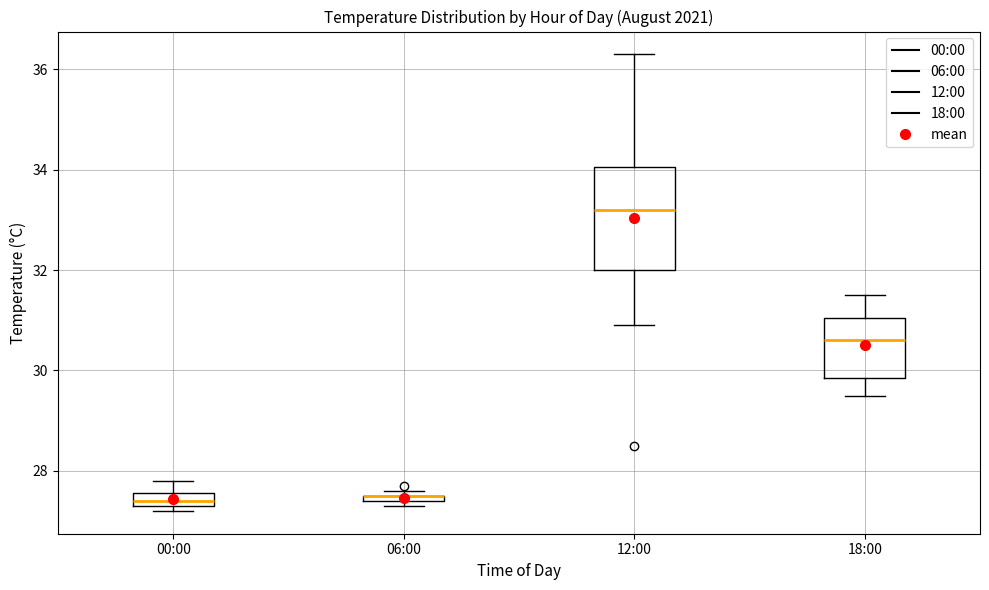

Where is the lower edge of the box for 06:00 on the y-axis? The values are not printed on the chart, so give them approximately, as read against the axis.

27.4